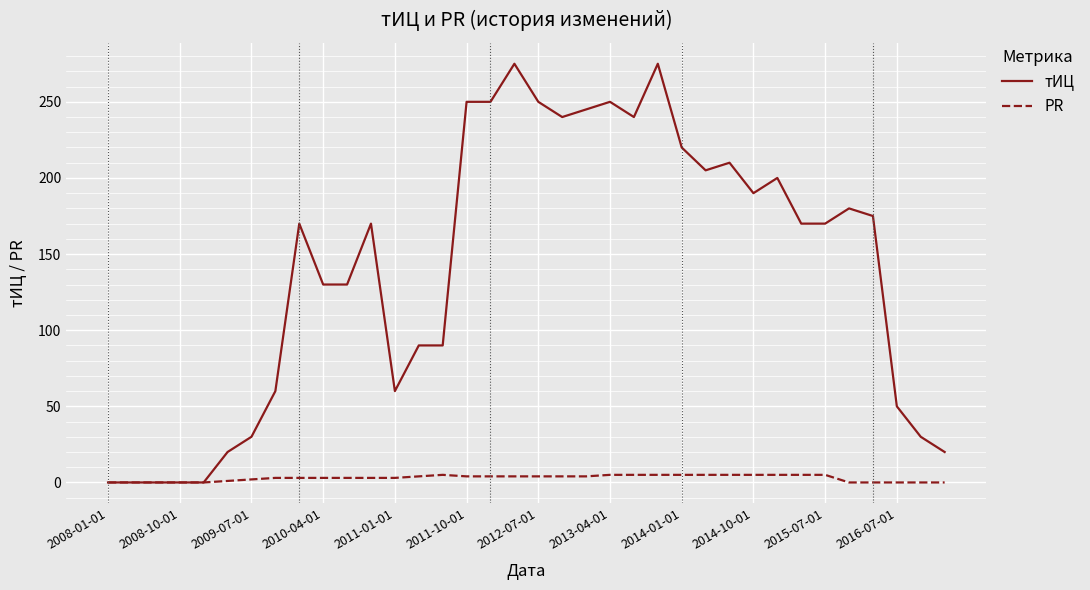

Which series has the widest spread of values?

тИЦ